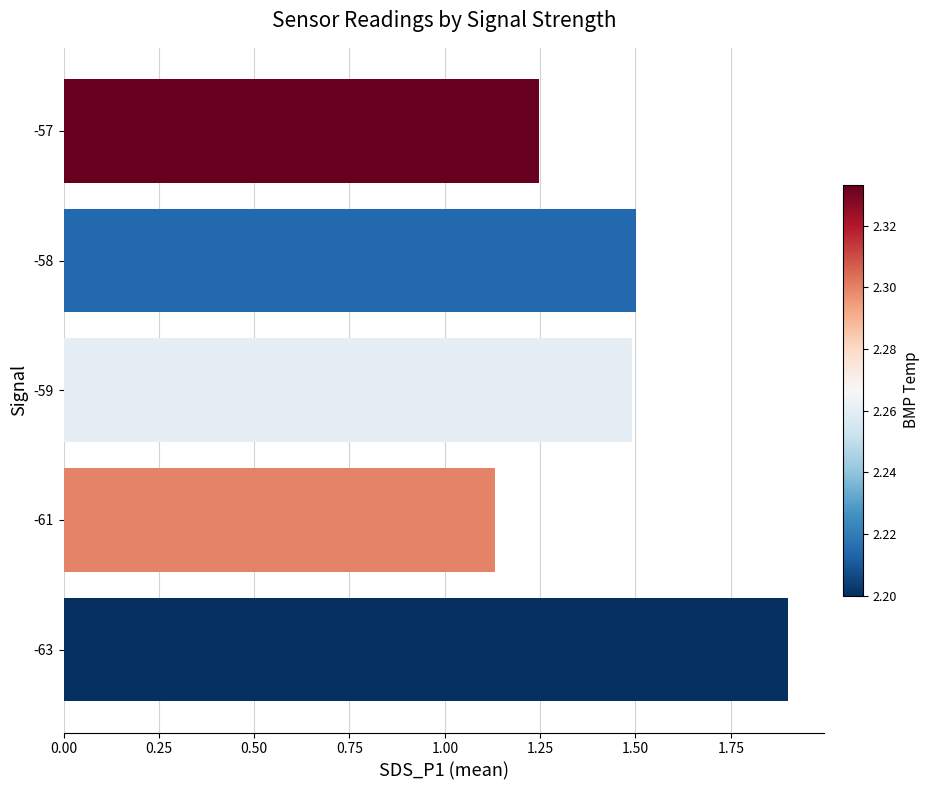

The value at -58 is 2.3. True or false?

False